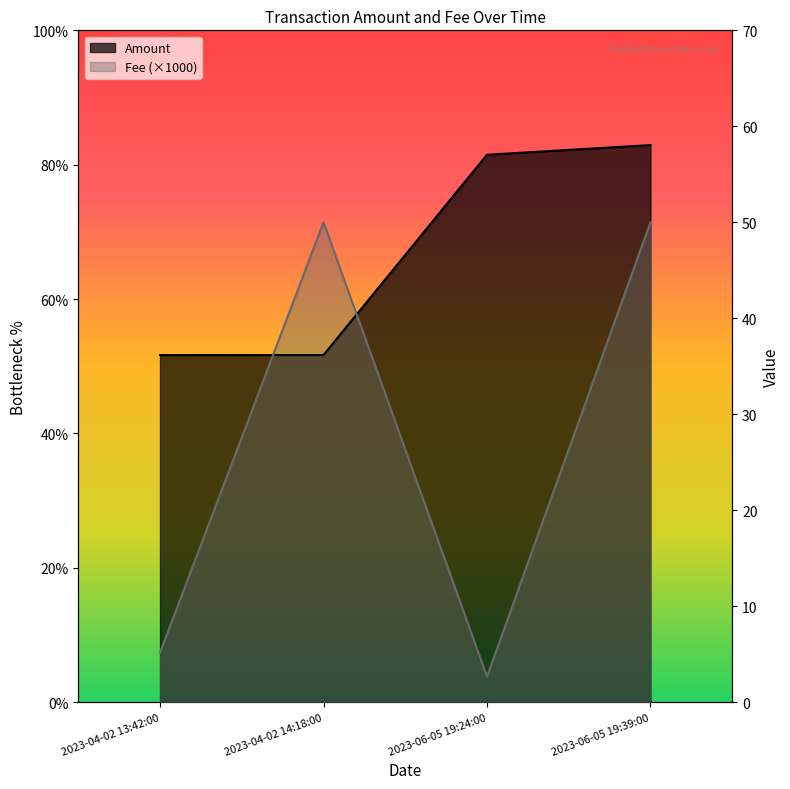

Which category has the lowest value across all series?

2023-06-05 19:24:00